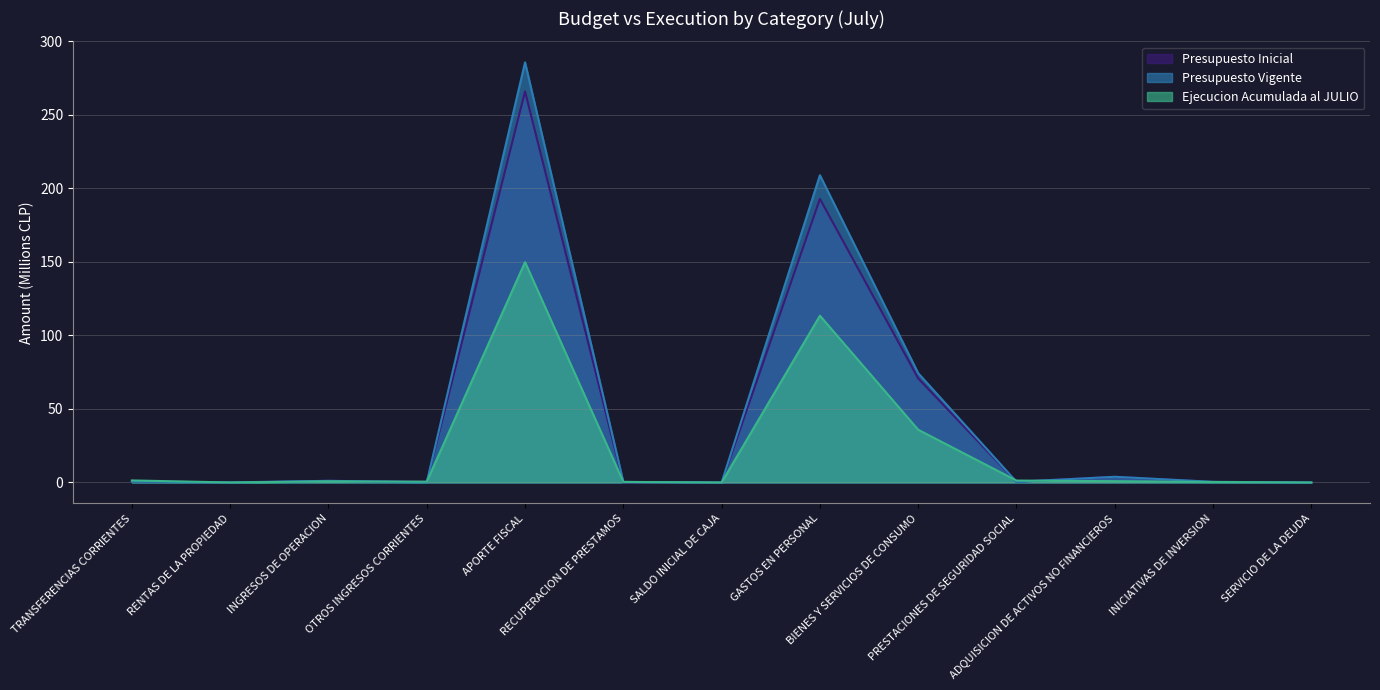

What is the value of the Ejecucion Acumulada al JULIO point at the 11th from the left?

0.9